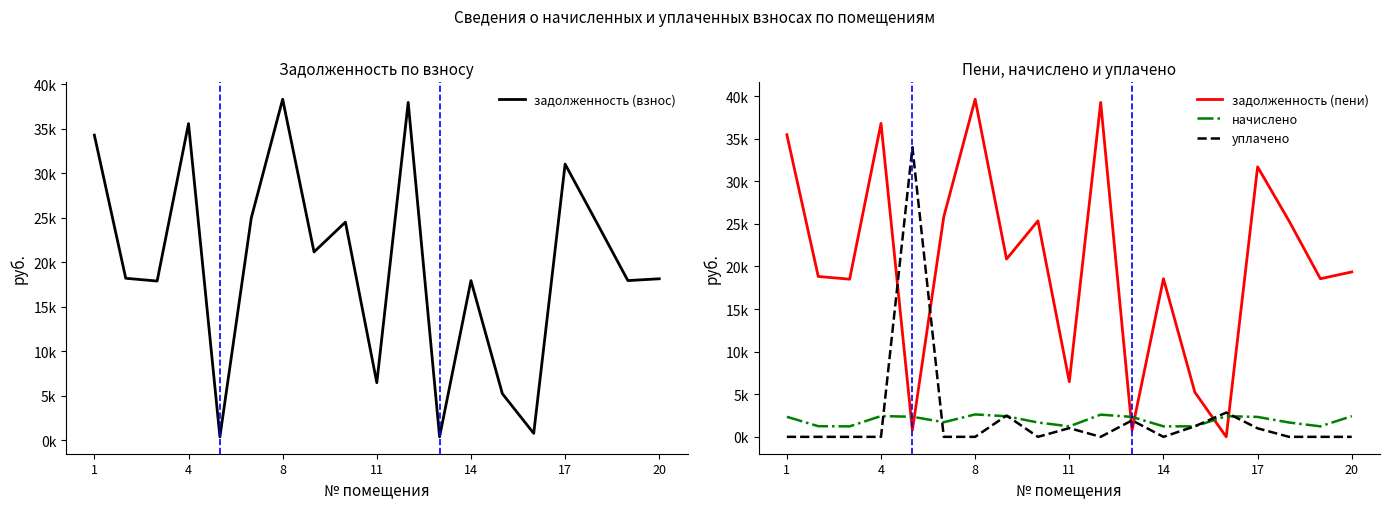

What is the label of the 7th point from the left?

8